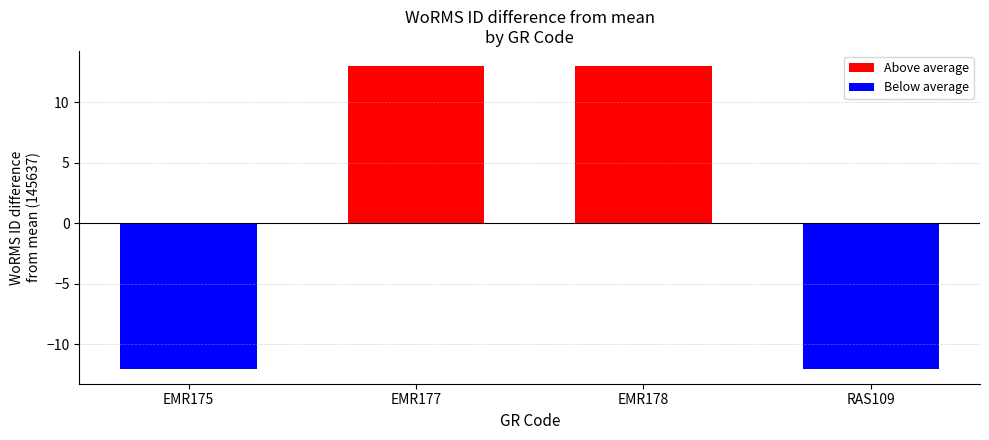

Is the value of Below average at EMR178 greater than the value of Above average at EMR178?

No